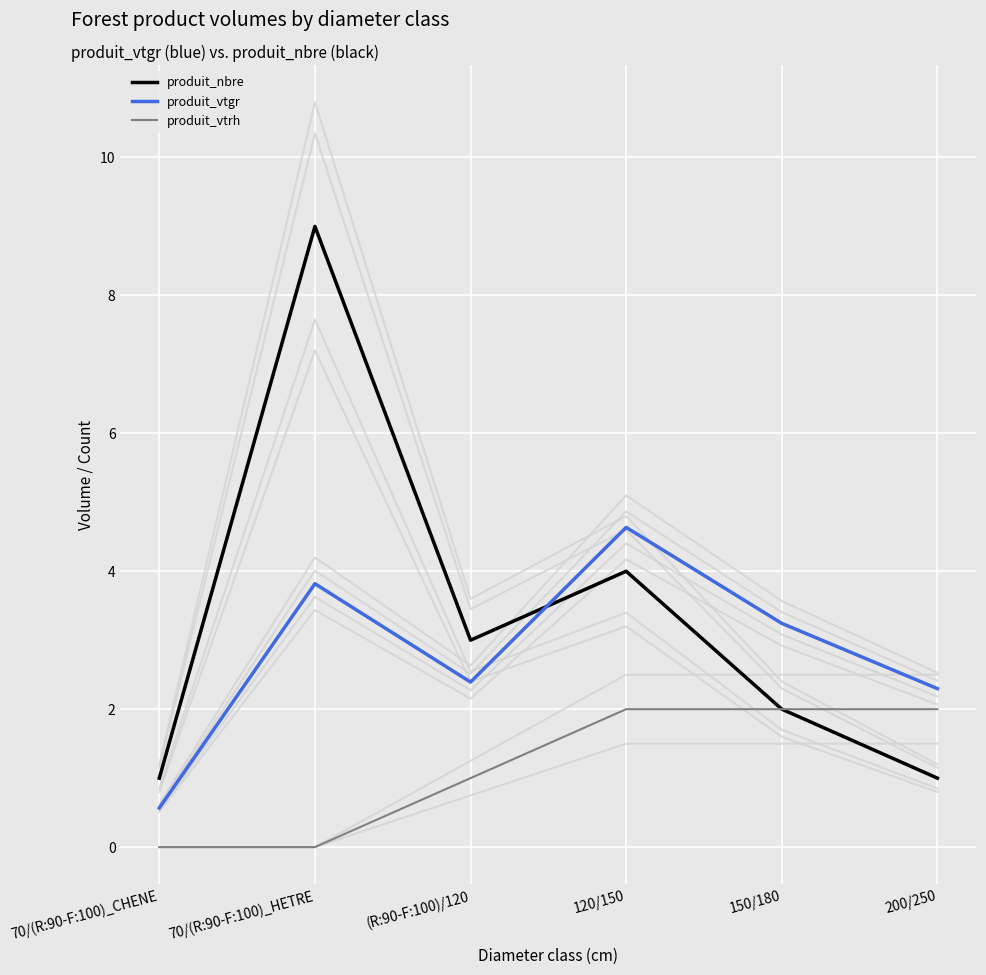

Which has a higher value, 200/250 or 70/(R:90-F:100)_CHENE?

200/250